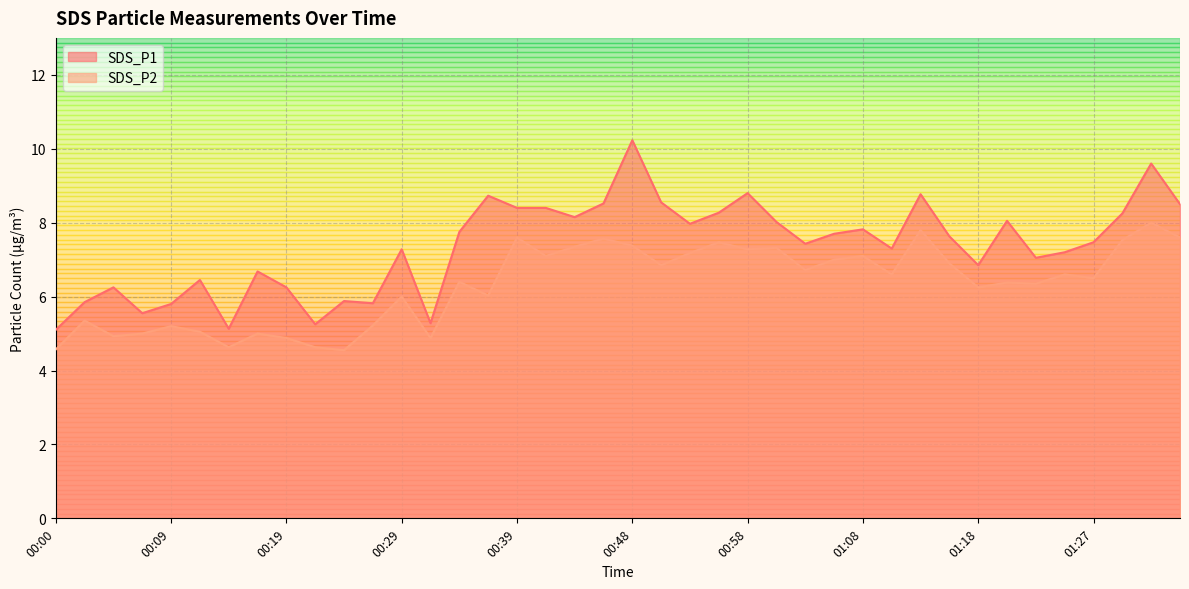

What is the average value of the SDS_P1 series?

7.3